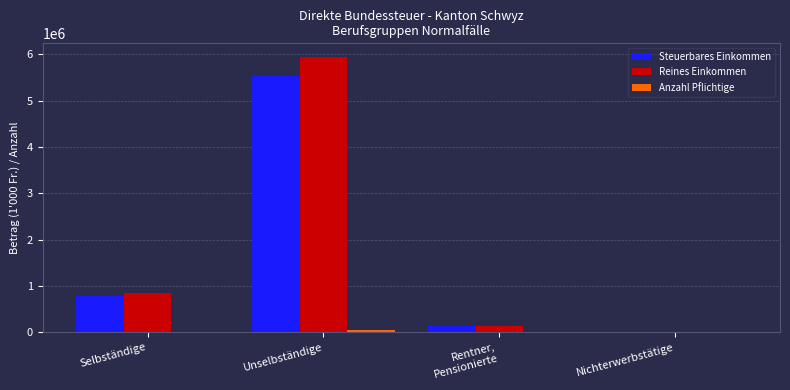

Between Unselbständige and Nichterwerbstätige, which series saw the biggest shift?

Reines Einkommen